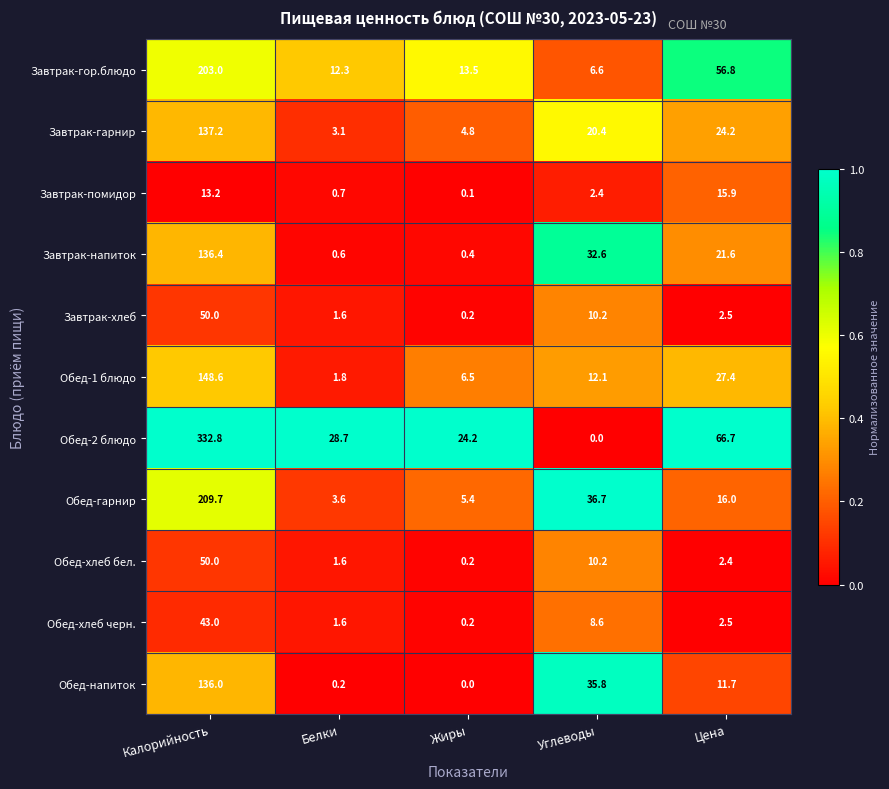

What is the difference between the maximum and second lowest values in the Завтрак-хлеб series?

48.4